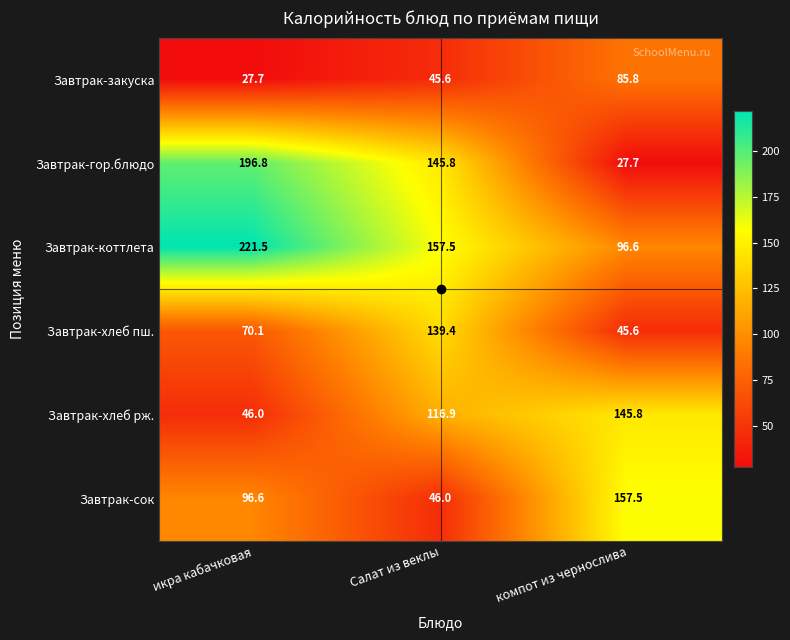

List the series in order of their peak value, highest first.

Завтрак-коттлета, Завтрак-гор.блюдо, Завтрак-сок, Завтрак-хлеб рж., Завтрак-хлеб пш., Завтрак-закуска